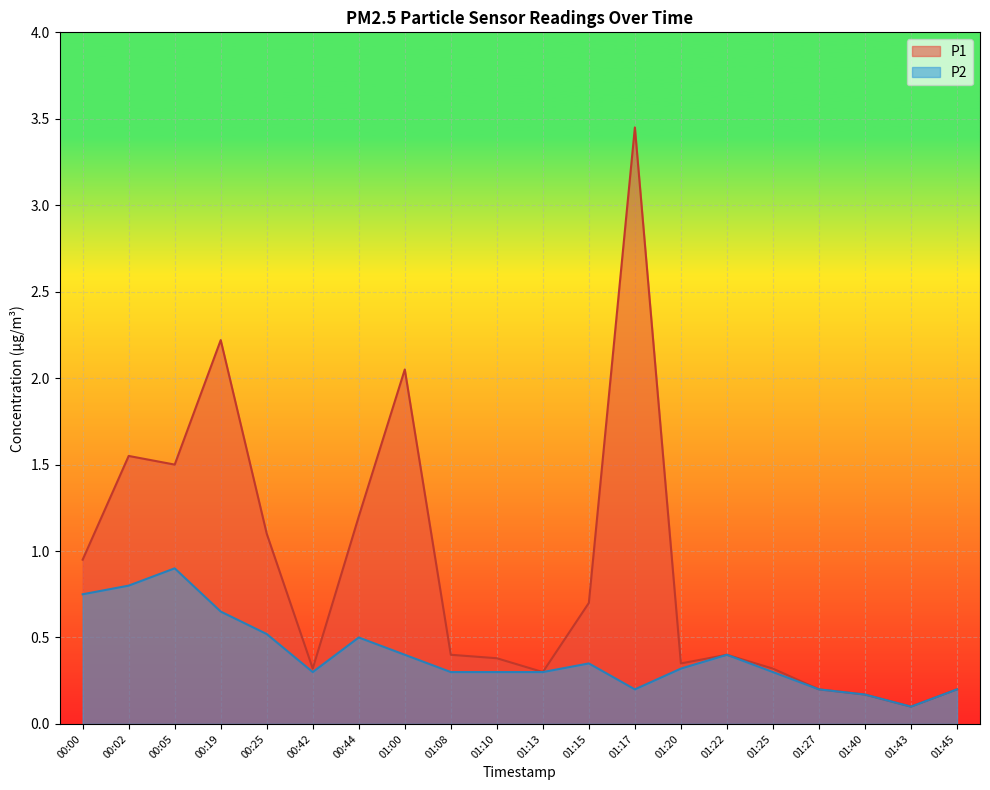

Reading left to right, extract all data points from this chart.

P1: 0.9	1.6	1.5	2.2	1.1	0.3	1.2	2.0	0.4	0.4	0.3	0.7	3.5	0.3	0.4	0.3	0.2	0.2	0.1	0.2
P2: 0.8	0.8	0.9	0.7	0.5	0.3	0.5	0.4	0.3	0.3	0.3	0.3	0.2	0.3	0.4	0.3	0.2	0.2	0.1	0.2